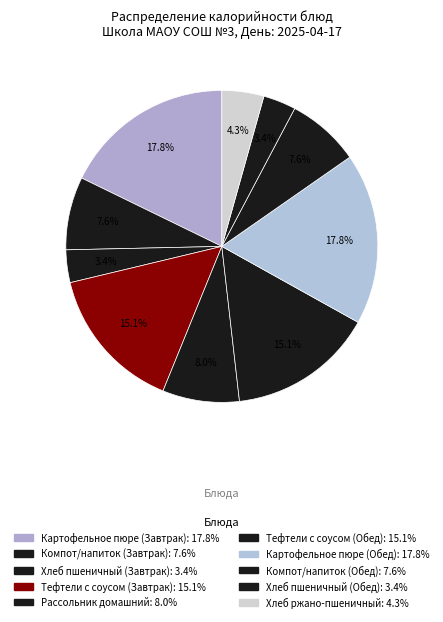

How many segments does this pie chart have?

10